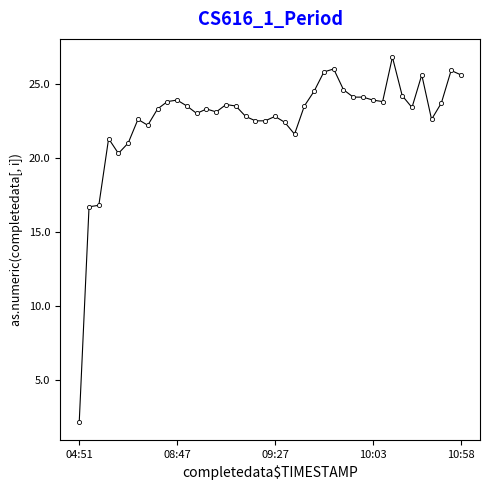

What is the sum of all values?

906.8